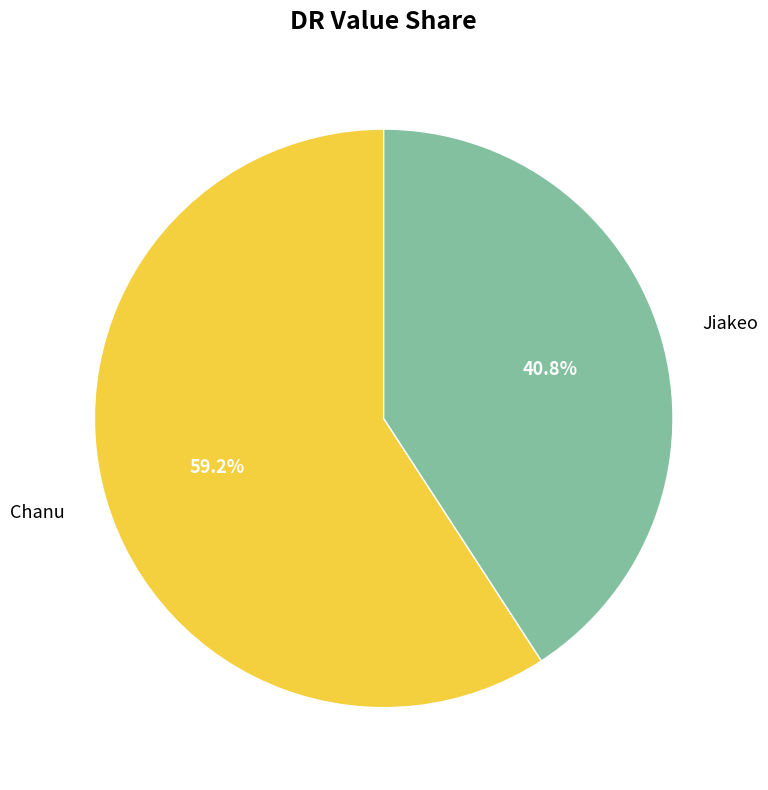

Which has a higher value, Chanu or Jiakeo?

Chanu